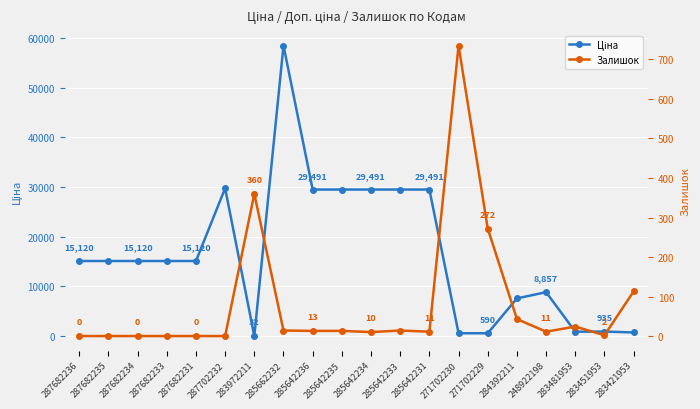

True or false: Ціна has a value of 19991.4 at 287702232.

False